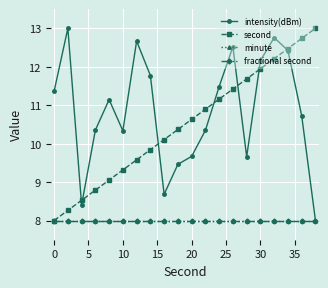

What is the smallest value displayed?

8.0